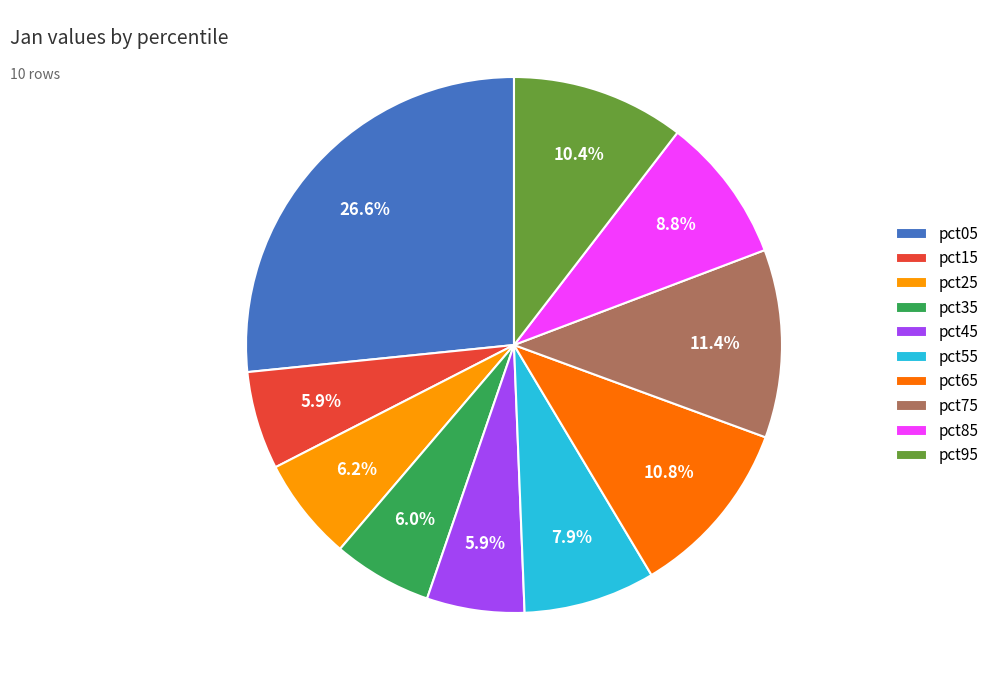

Which slice is the largest?

pct05